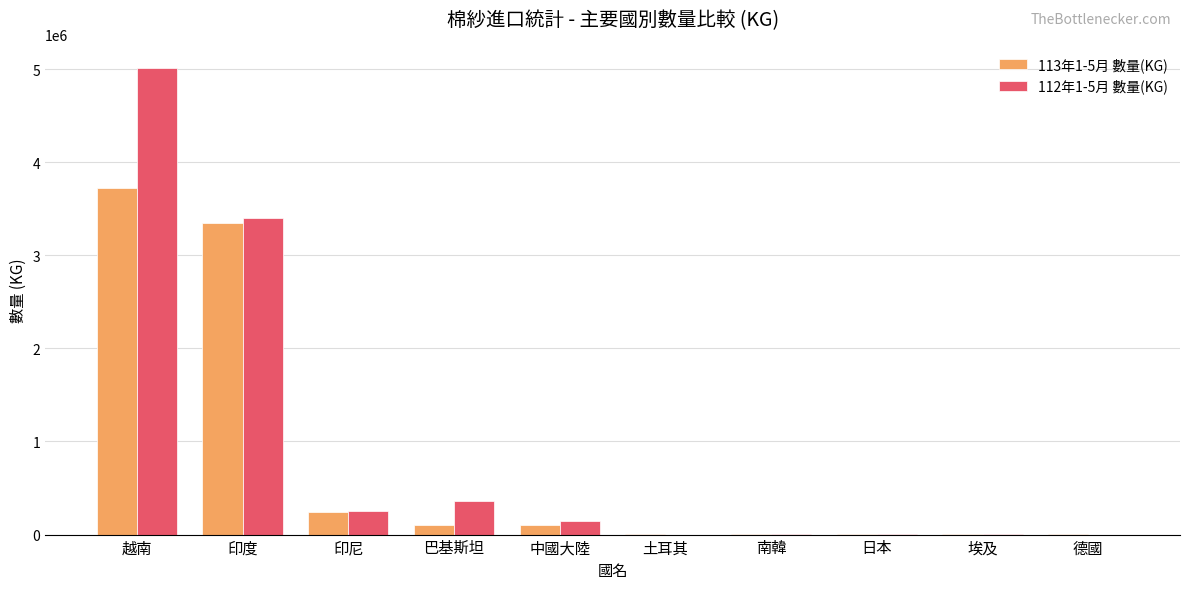

How many categories are shown in the chart?

10